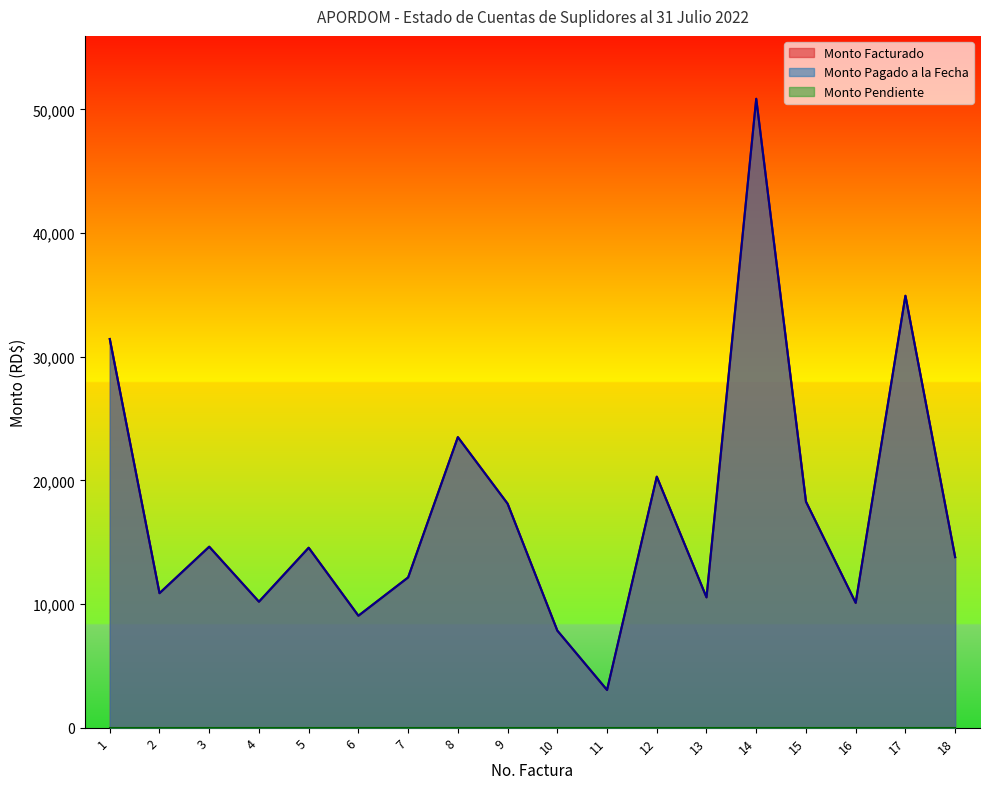

Where is the first local maximum for Monto Facturado?

3